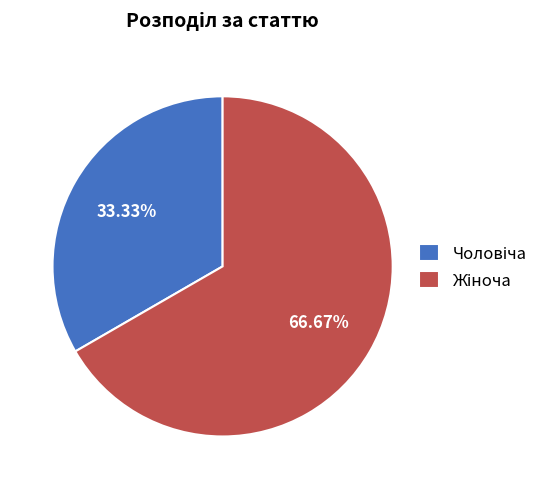

Is there any slice that represents more than half of the pie?

Yes